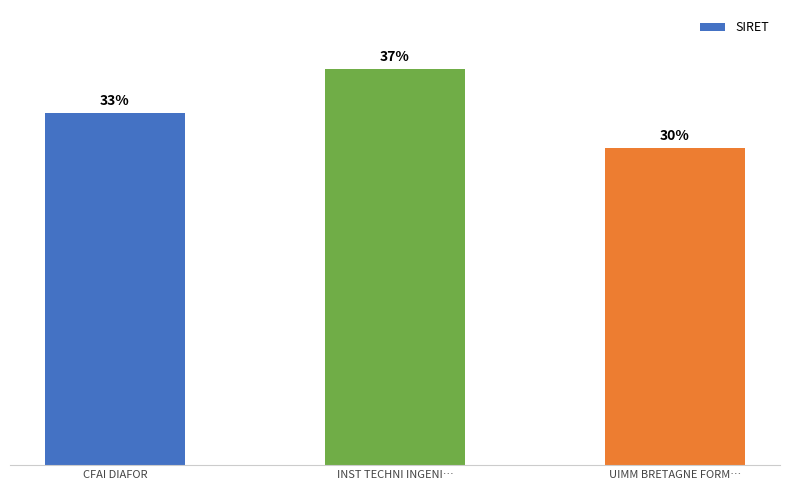

What is the difference between the values at UIMM BRETAGNE FORM… and CFAI DIAFOR?

3908669199980